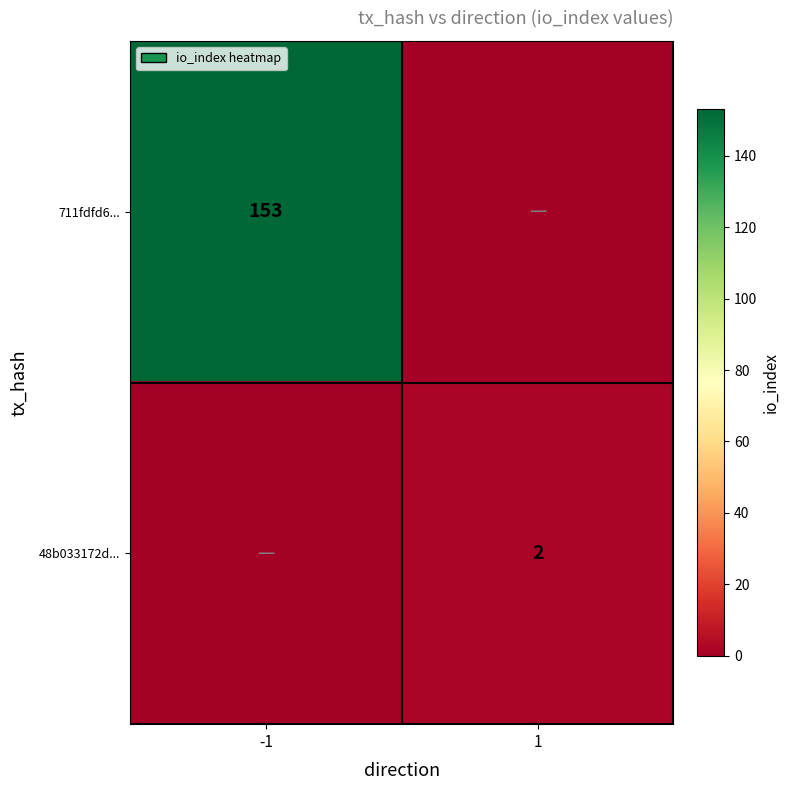

The 711fdfd6... series shows 269 at -1. True or false?

False